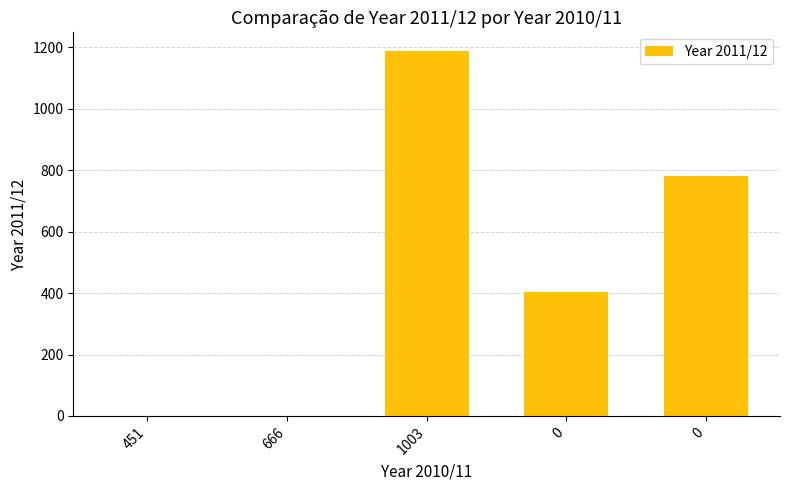

At which category does the chart reach its peak across all series?

1003